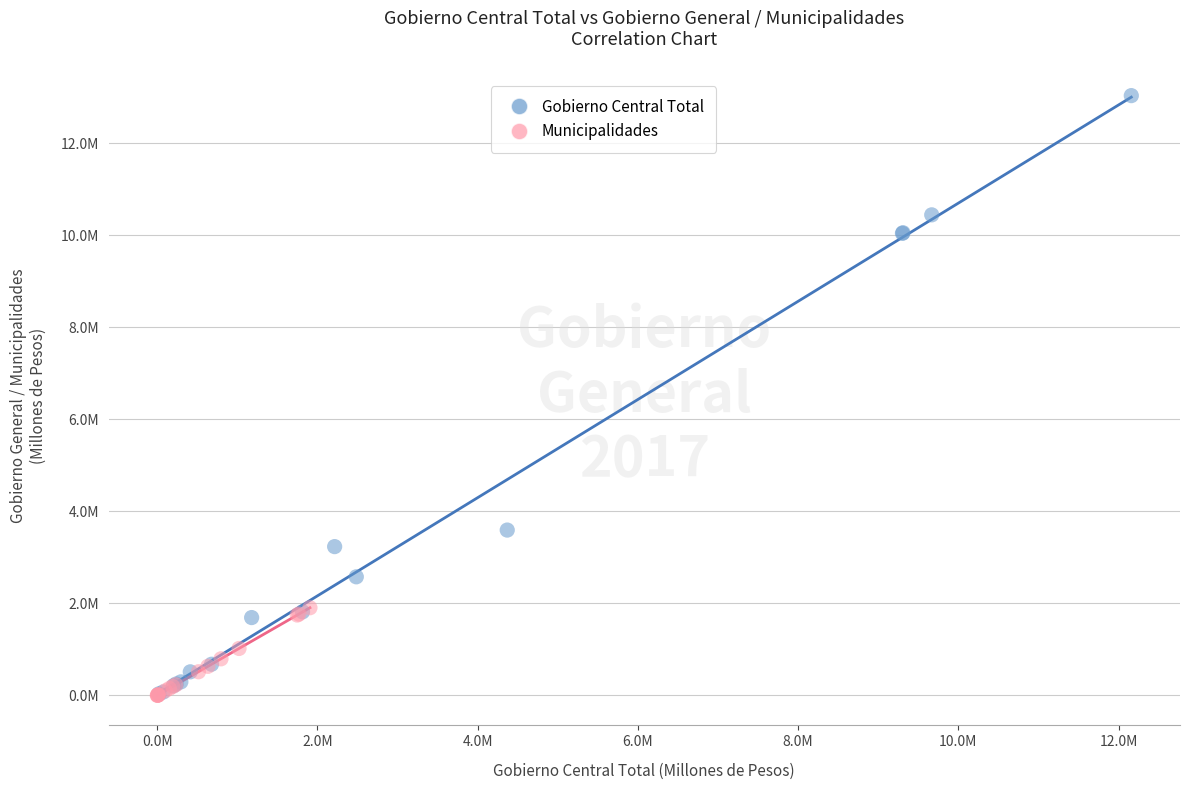

What are all the series names shown in the legend?

Gobierno Central Total, Municipalidades